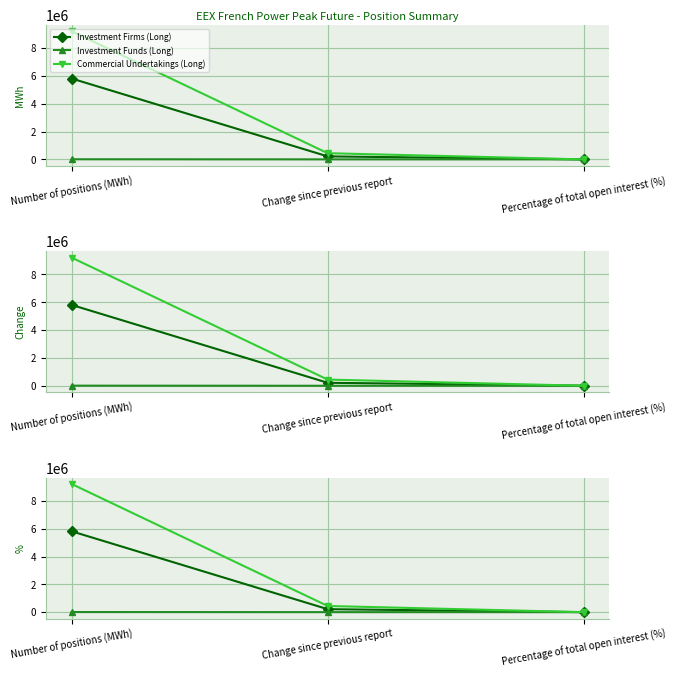

What is the sum of the Investment Firms (Long) values at Number of positions (MWh) and Percentage of total open interest (%)?

5809802.5